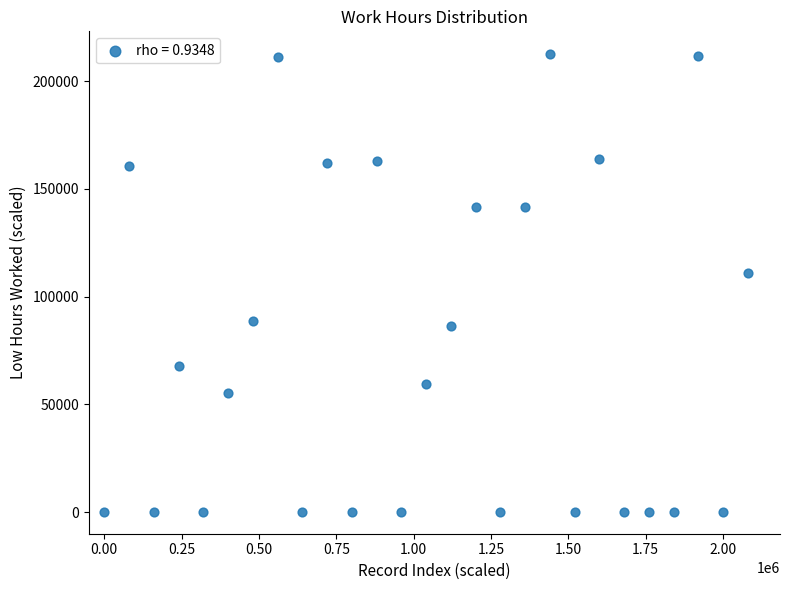

What is the range of Y values (max minus min)?

212500.0